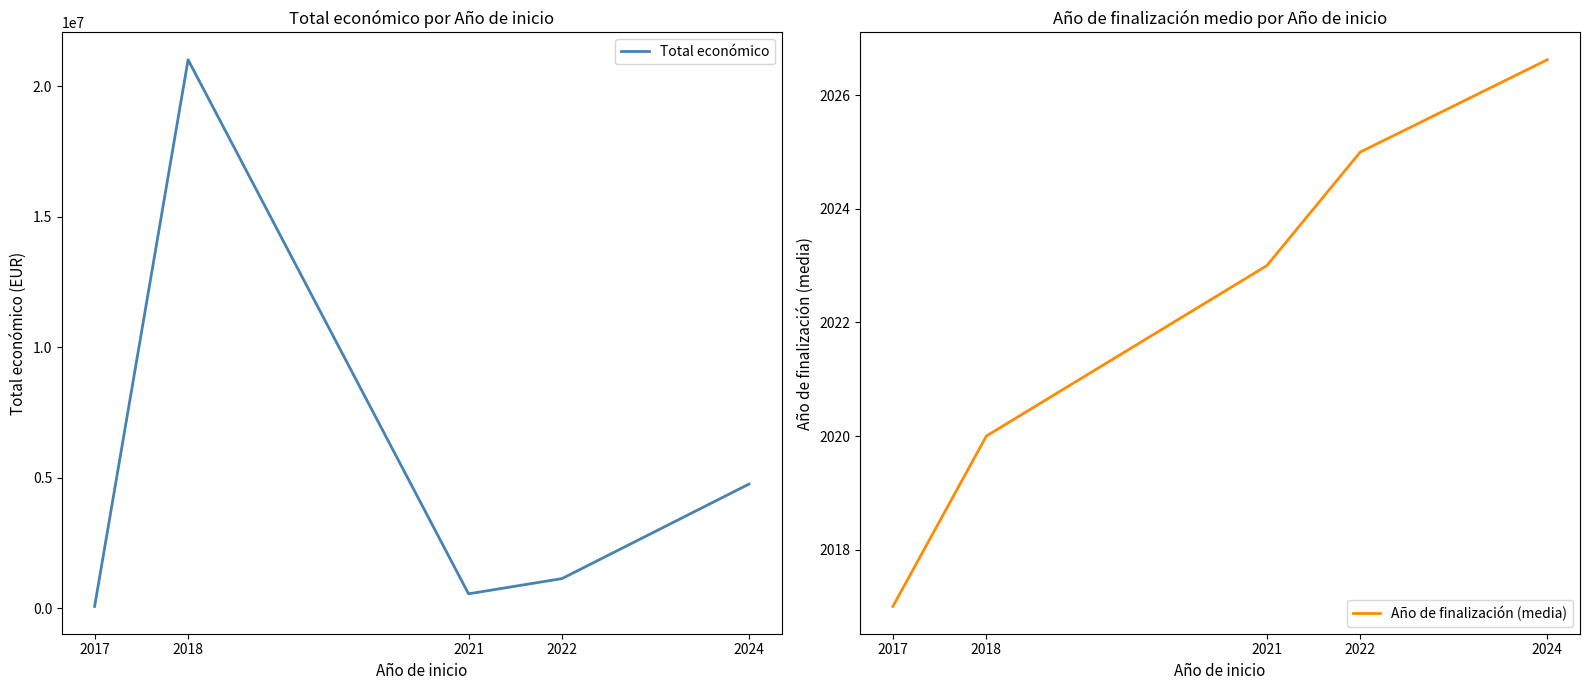

List the series in order of their overall mean, lowest first.

Año de finalización (media), Total económico